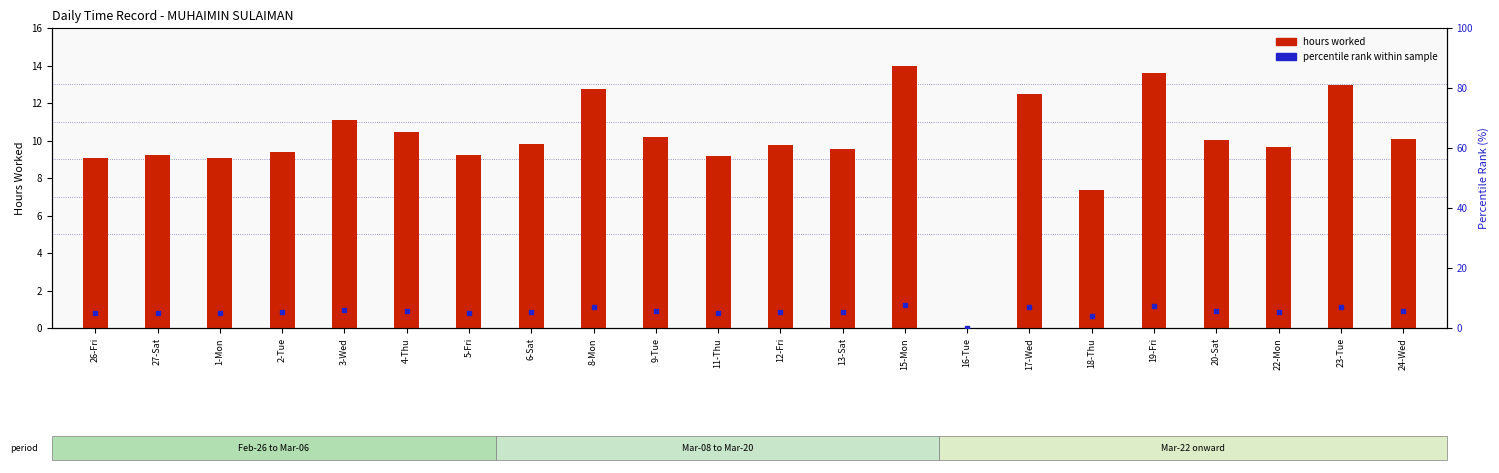

At how many categories does at least one series exceed 13?

2